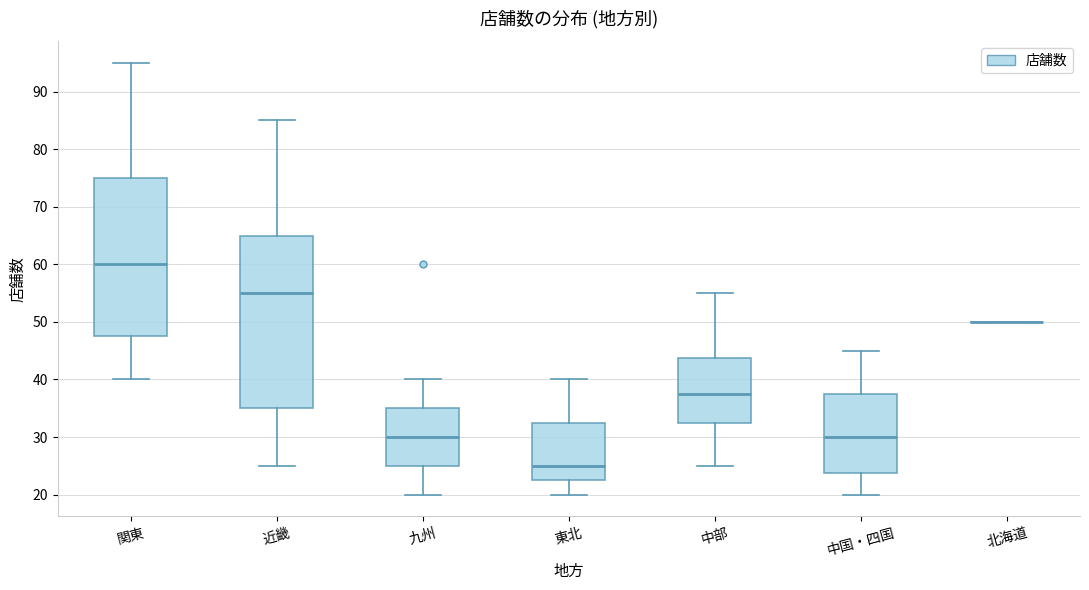

Reading left to right, read every box against the y-axis: the position of its median line, the range the box covers, and the ends of its whiskers. The values are not printed on the chart, so give them approximately, as read against the axis.

関東: median 60, box 48 to 75, whiskers 40 to 95
近畿: median 55, box 35 to 65, whiskers 25 to 85
九州: median 30, box 25 to 35, whiskers 20 to 40
東北: median 25, box 23 to 33, whiskers 20 to 40
中部: median 38, box 33 to 44, whiskers 25 to 55
中国・四国: median 30, box 24 to 38, whiskers 20 to 45
北海道: box collapsed to a line at 50, whiskers 50 to 50